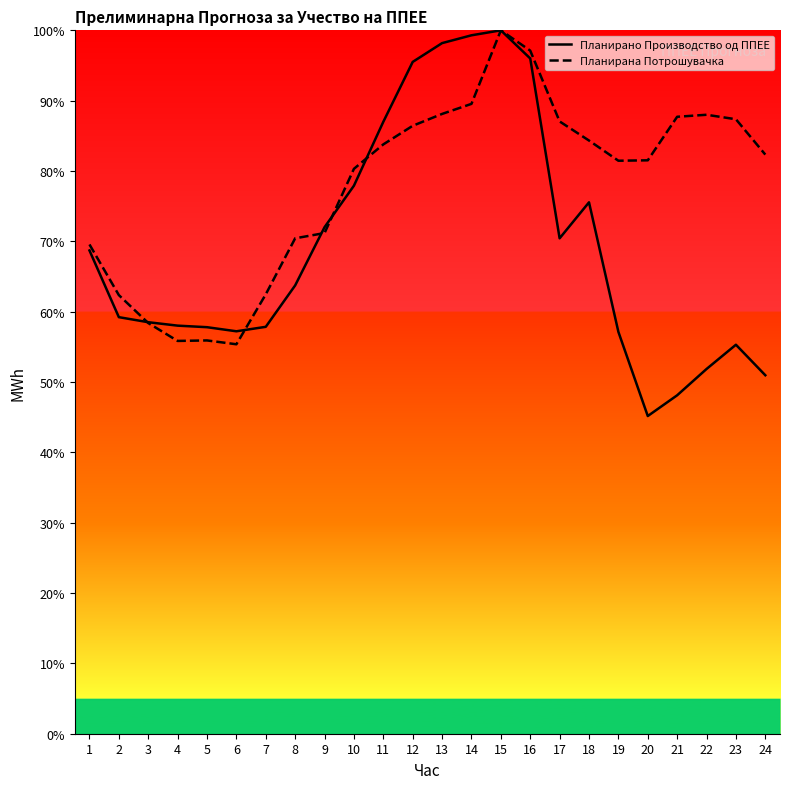

At which label is Планирано Производство од ППЕЕ closest to 72?

9